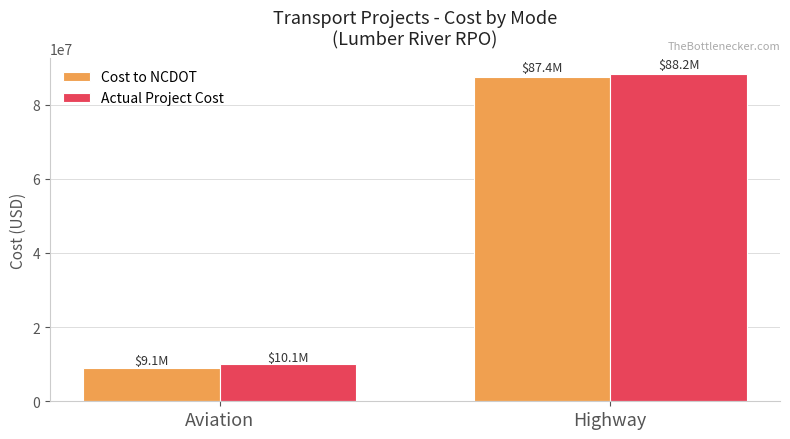

Reading left to right, what are all the values shown in this chart?

Cost to NCDOT: Aviation=9069910.7	Highway=87432642.9
Actual Project Cost: Aviation=10073761.0	Highway=88156607.0